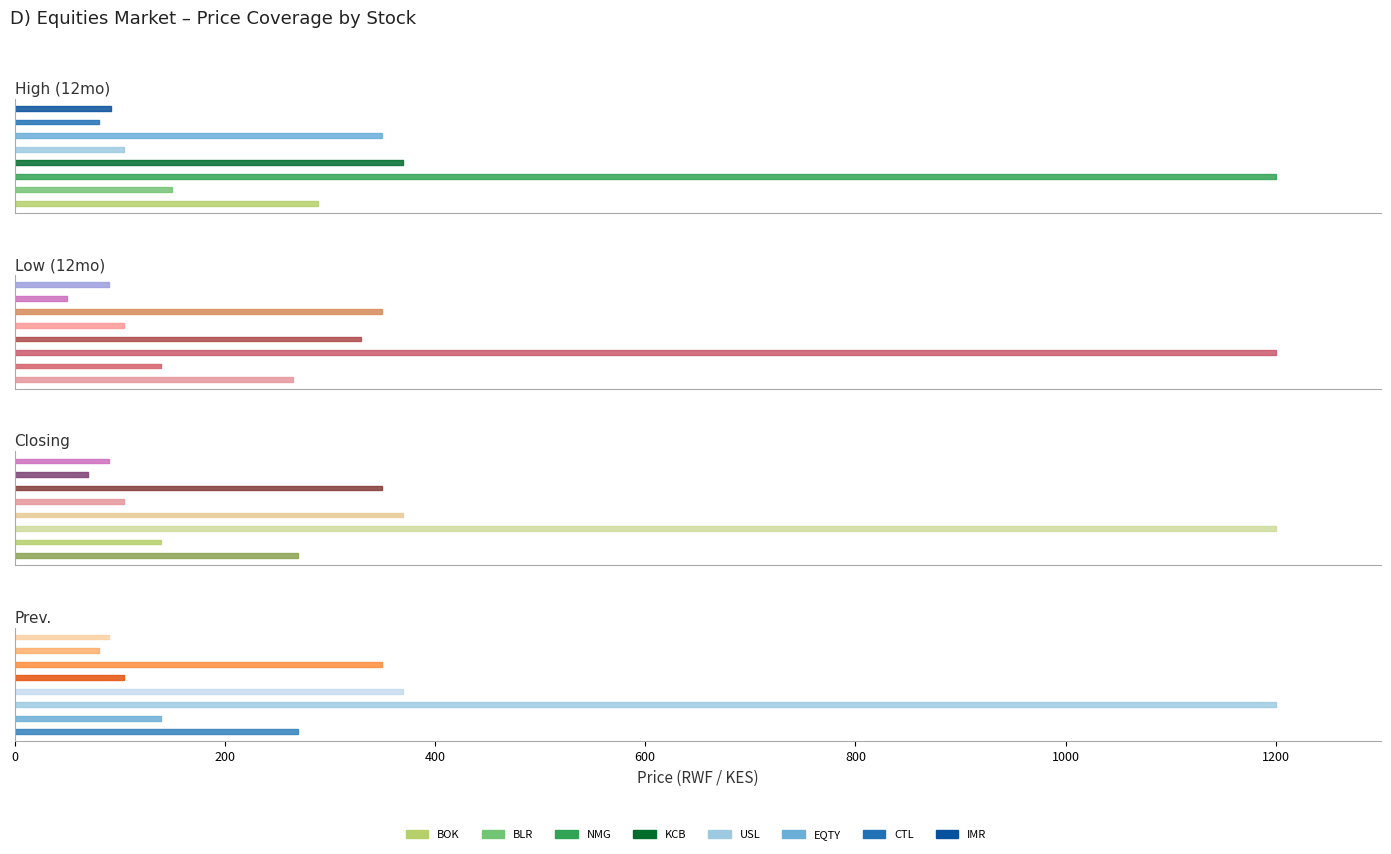

What position from the left is BLR?

2